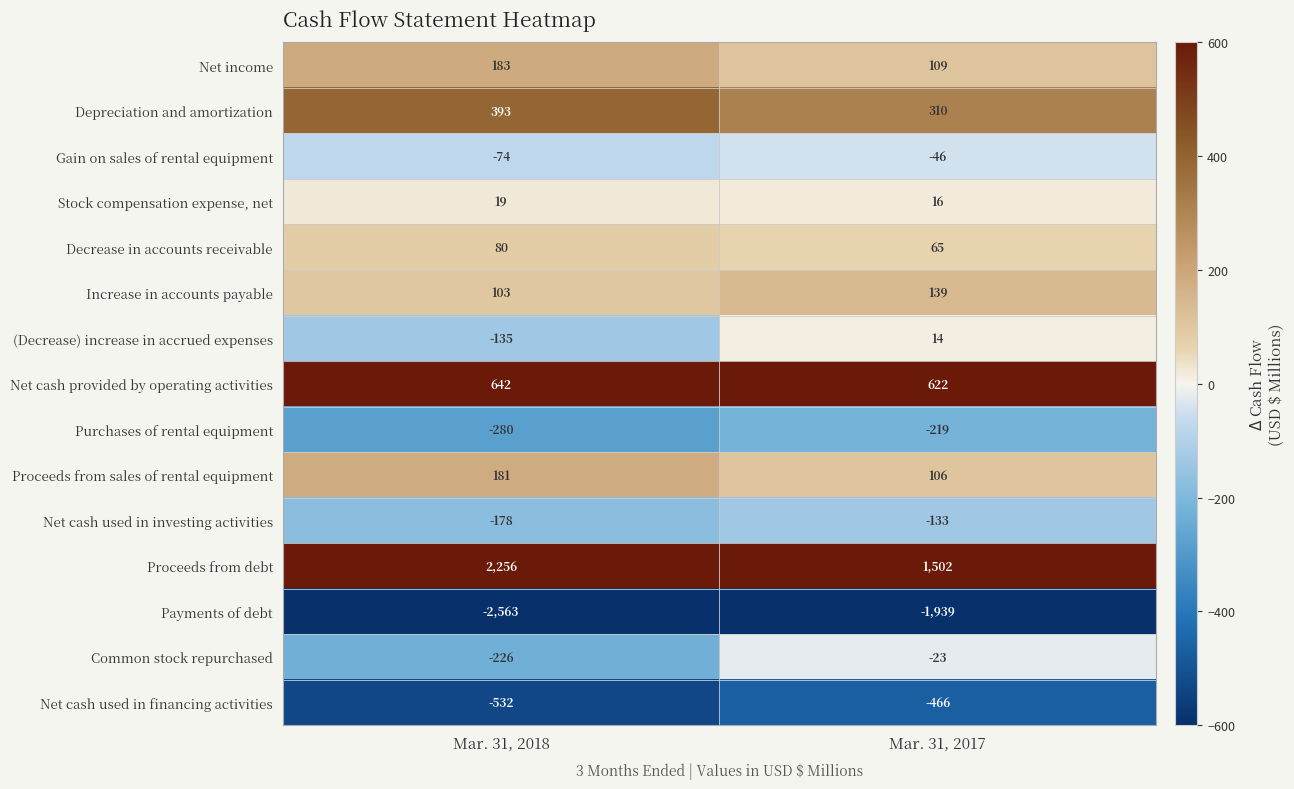

Where is Decrease in accounts receivable nearest to the value 72?

Mar. 31, 2017